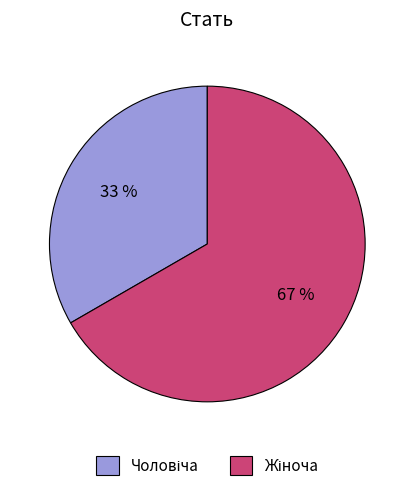

Is there a majority slice in this chart?

Yes